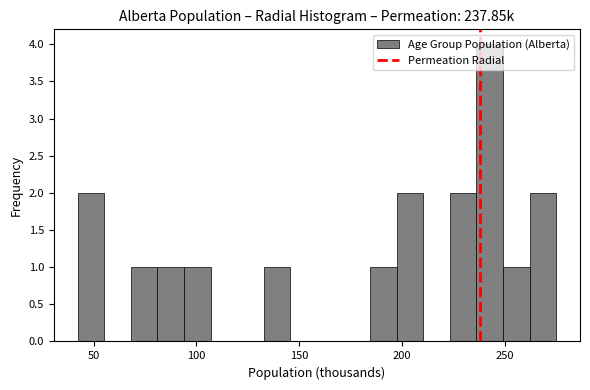

Around what value on the x-axis is the tallest bar? Give the approximate position of its centre, as read against the axis.

240